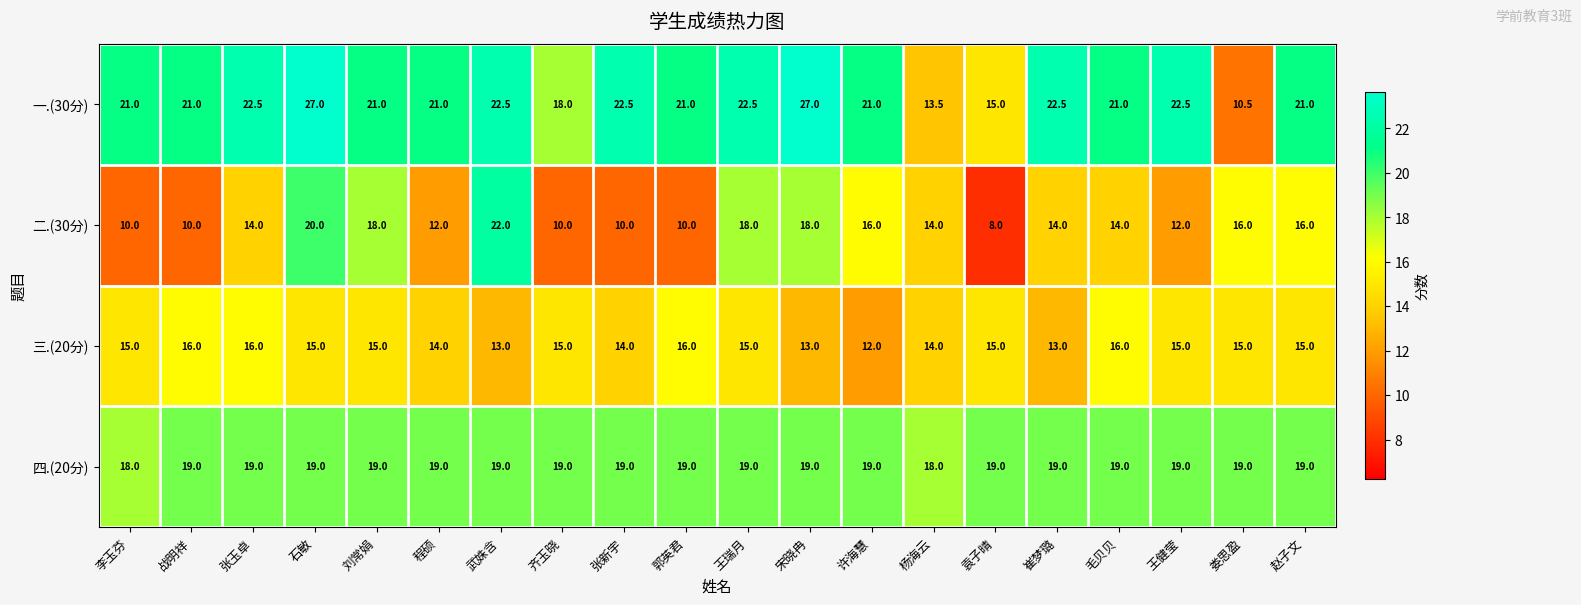

Which series changed the most between 张玉卓 and 崔梦璐?

三.(20分)